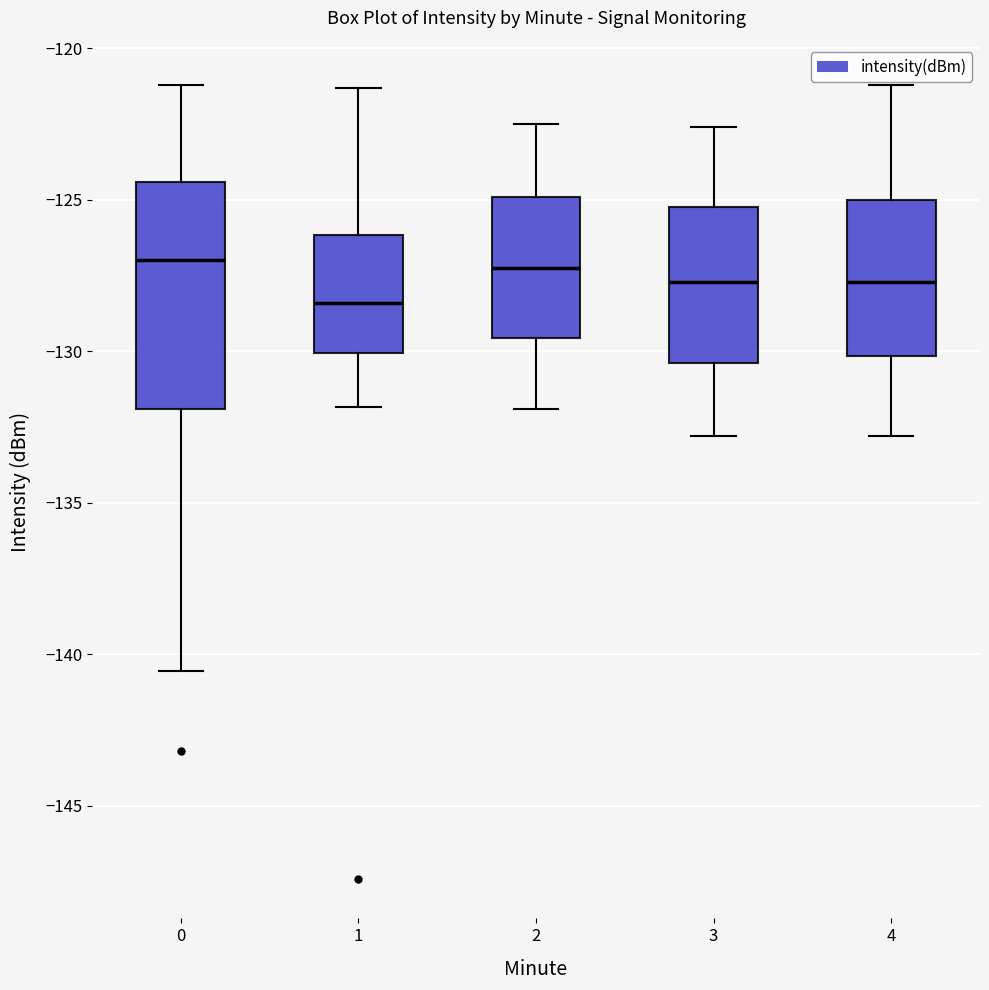

Reading left to right, transcribe this box plot: for each box, give where its median line is, the range the box spans, and where its two whiskers end, as read against the y-axis. The values are not printed on the chart, so give them approximately, as read against the axis.

0: median -127.0, box -132.0 to -124.5, whiskers -140.5 to -121.0
1: median -128.5, box -130.0 to -126.0, whiskers -132.0 to -121.5
2: median -127.0, box -129.5 to -125.0, whiskers -132.0 to -122.5
3: median -127.5, box -130.5 to -125.0, whiskers -133.0 to -122.5
4: median -127.5, box -130.0 to -125.0, whiskers -133.0 to -121.0